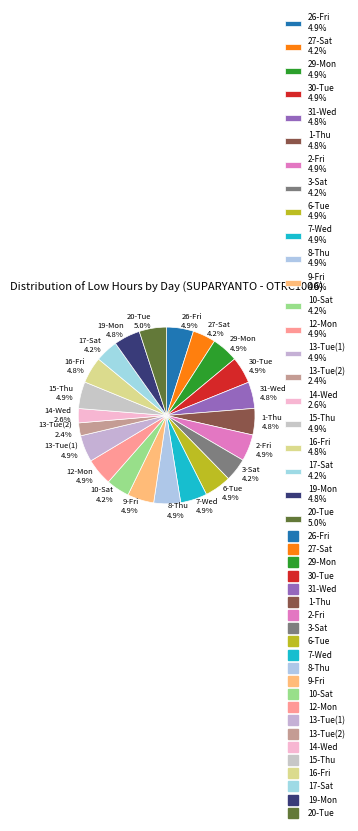

Which has a higher value, 17-Sat 4.2% or 12-Mon 4.9%?

12-Mon 4.9%